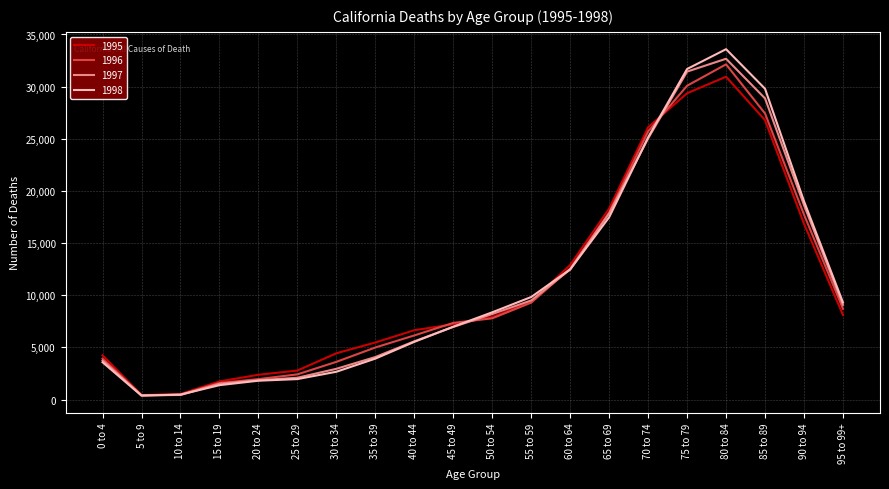

How many distinct data groups are displayed?

4